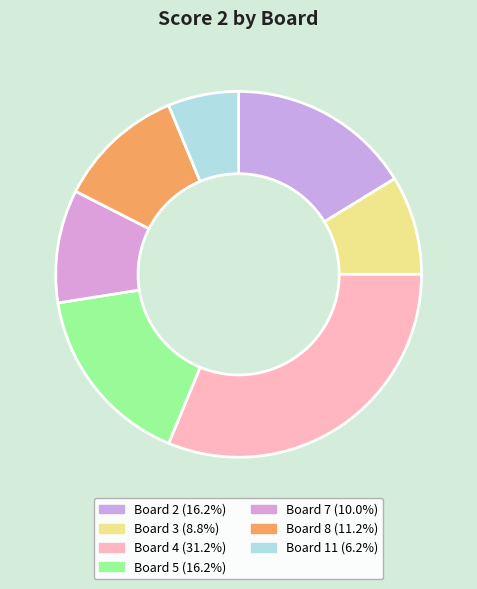

Which category has the biggest portion of the pie?

Board 4